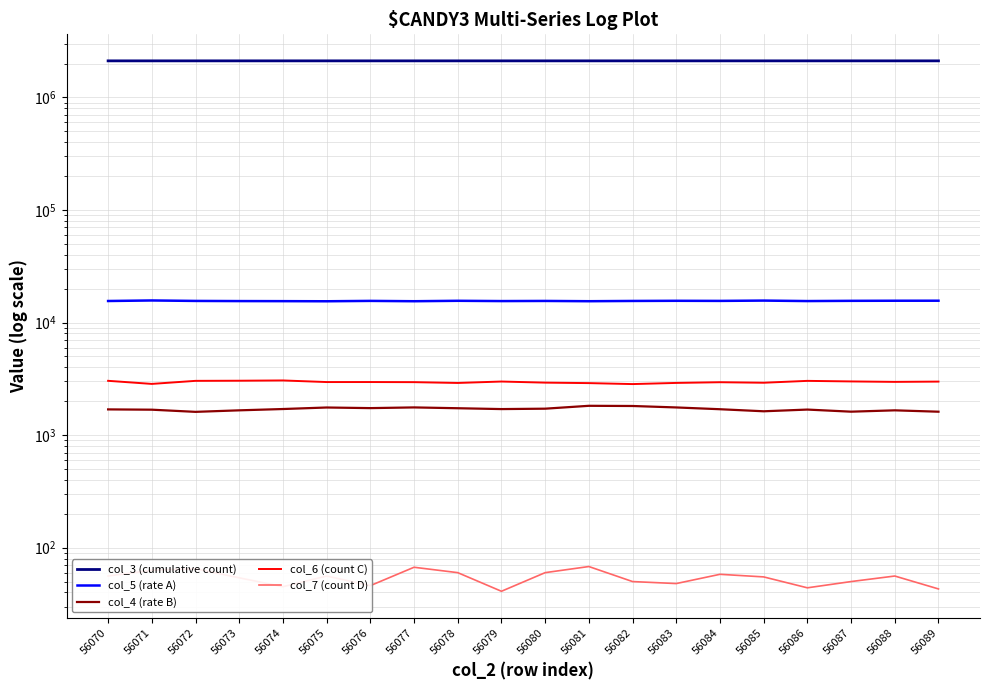

What is the spread (max minus min) of values at 56087?

2111856